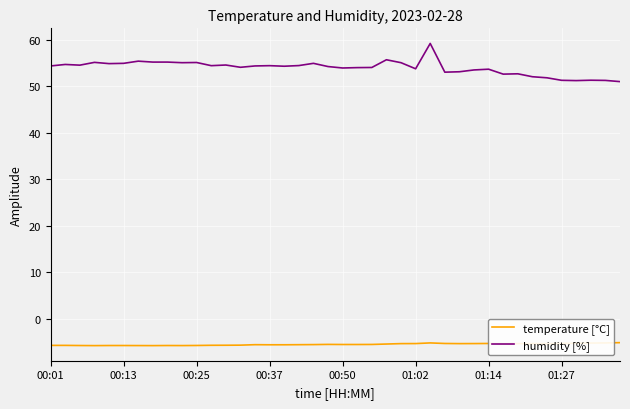

What are all the series names shown in the legend?

temperature [°C], humidity [%]